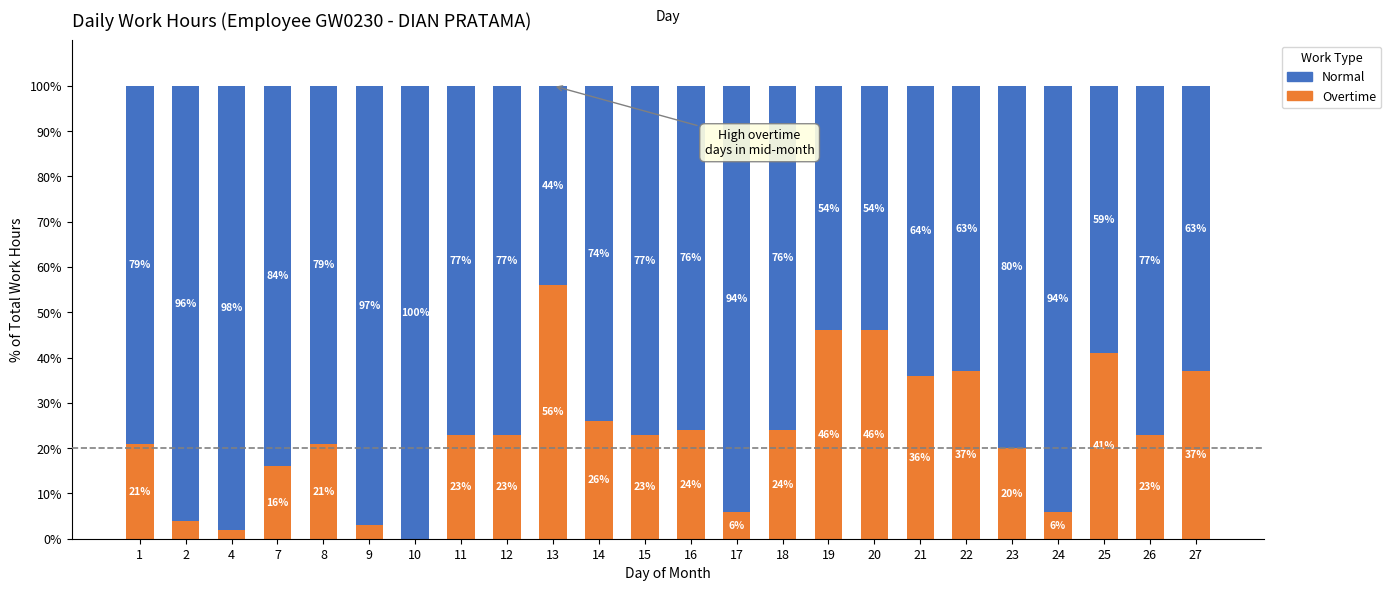

What is the sum of the Overtime values at 23 and 26?

43